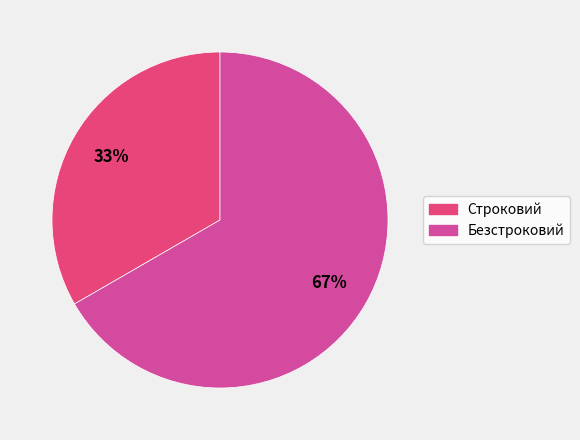

Does any single category account for the majority?

Yes